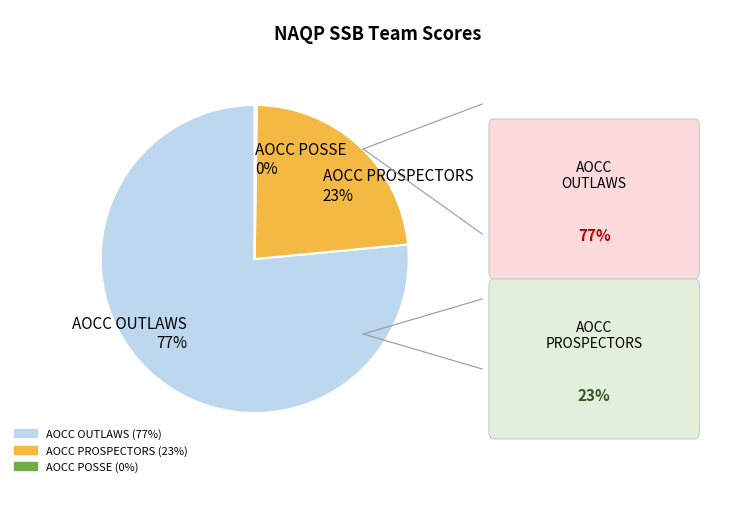

To the nearest percent, what is the average slice percentage?

33%